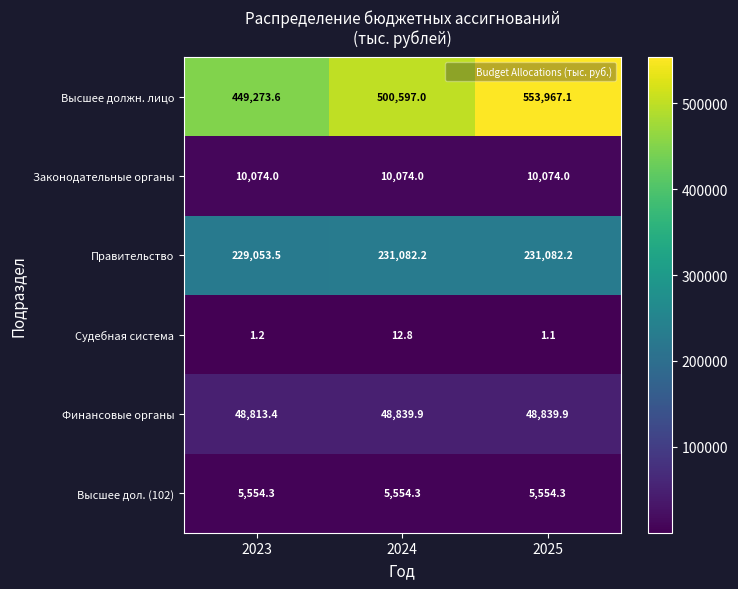

The value of Финансовые органы at 2024 is 18830.5. True or false?

False